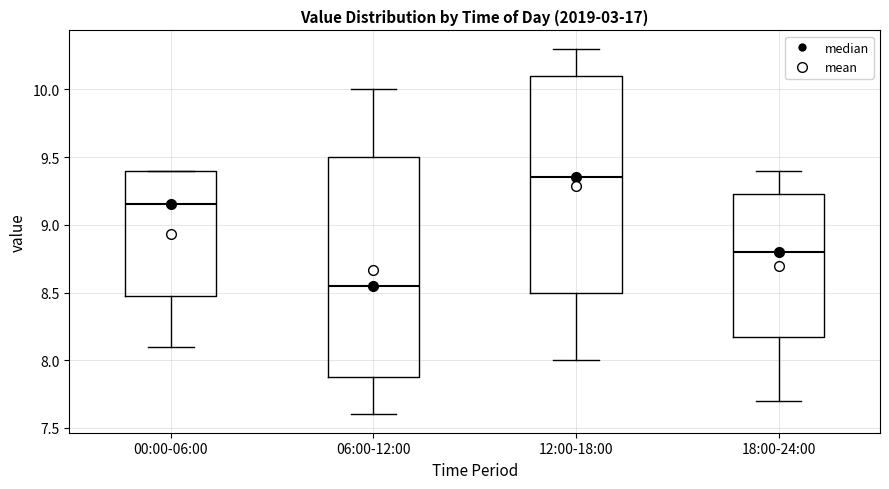

Reading left to right, transcribe this box plot: for each box, give where its median line is, the range the box spans, and where its two whiskers end, as read against the y-axis. The values are not printed on the chart, so give them approximately, as read against the axis.

00:00-06:00: median 9.15, box 8.50 to 9.40, whiskers 8.10 to 9.40
06:00-12:00: median 8.55, box 7.90 to 9.50, whiskers 7.60 to 10.00
12:00-18:00: median 9.35, box 8.50 to 10.10, whiskers 8.00 to 10.30
18:00-24:00: median 8.80, box 8.20 to 9.25, whiskers 7.70 to 9.40